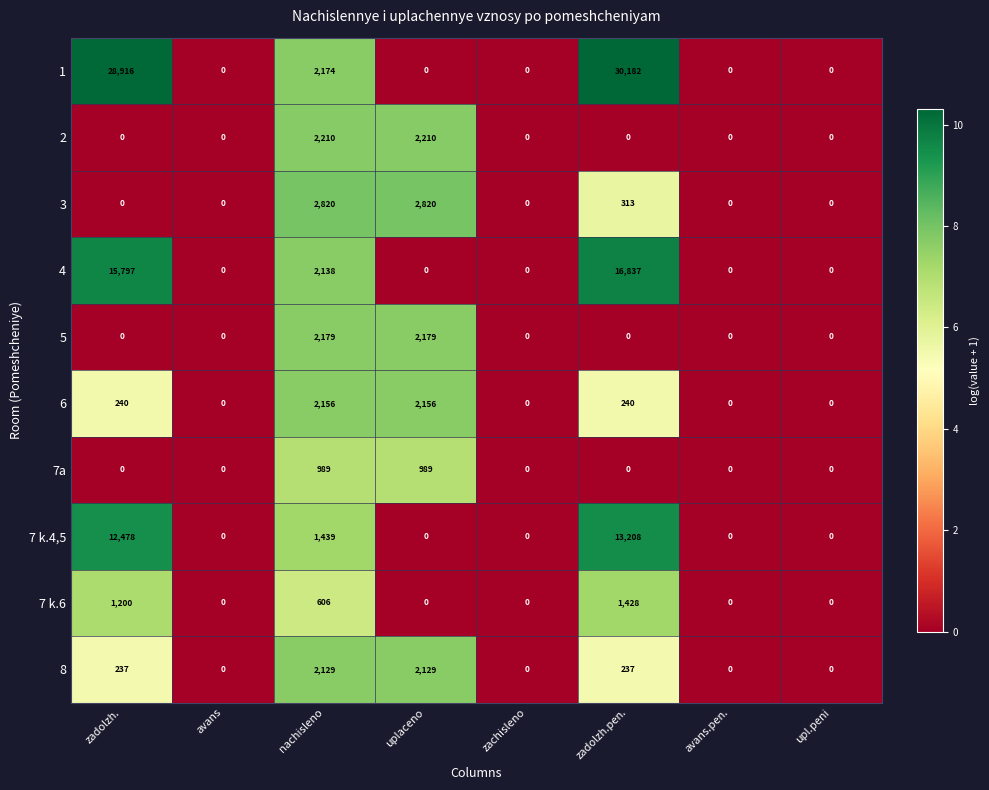

What is the sum of the 3 values at avans and zadolzh.pen.?

313